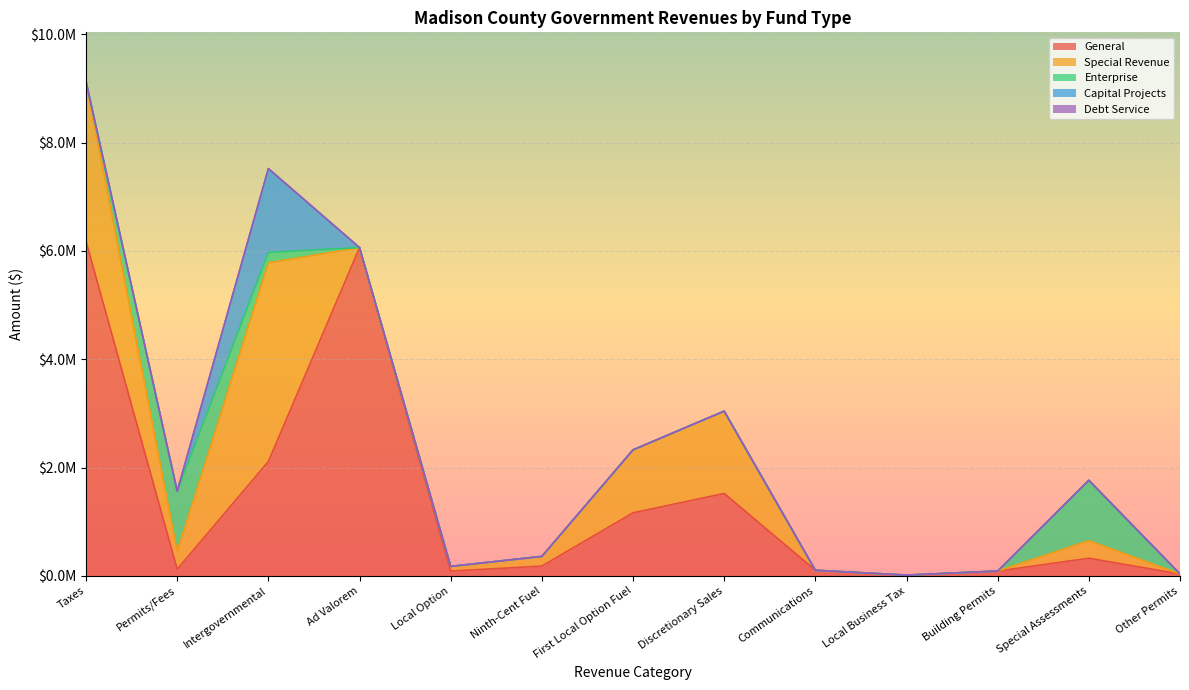

In General, how many points are lower than both neighbors (excluding endpoints)?

3